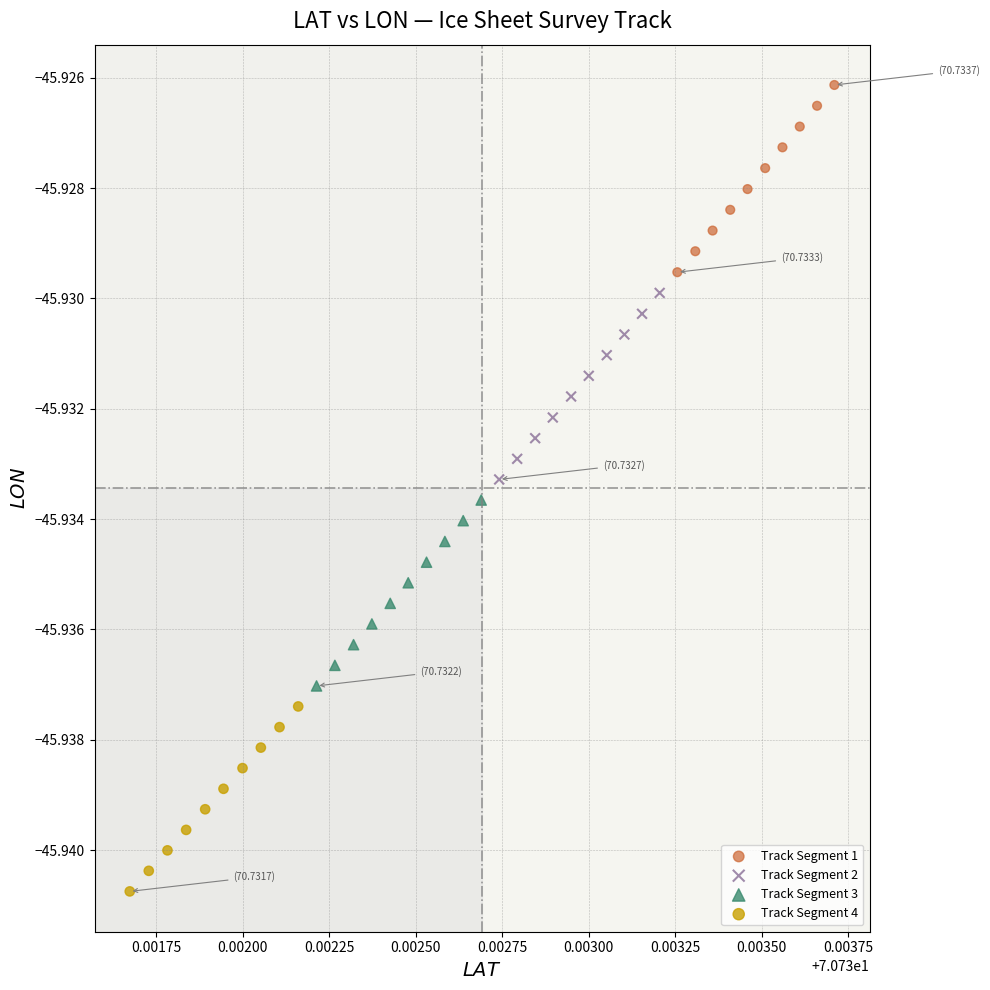

Which series contains the highest Y value?

Track Segment 1